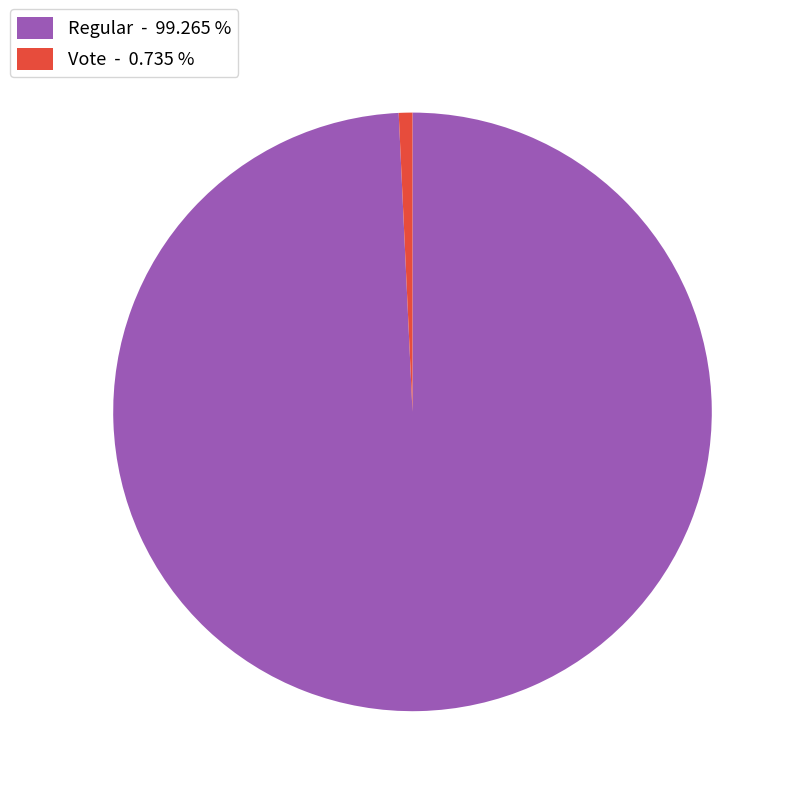

What is the largest slice in the pie chart?

Regular